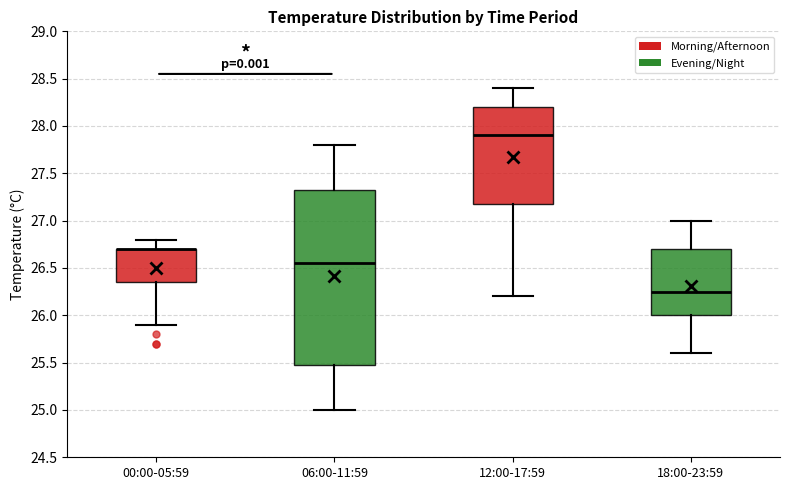

Reading left to right, read every box against the y-axis: the position of its median line, the range the box covers, and the ends of its whiskers. The values are not printed on the chart, so give them approximately, as read against the axis.

00:00-05:59: median 26.70 (drawn on the box's upper edge), box 26.35 to 26.70, whiskers 25.90 to 26.80
06:00-11:59: median 26.55, box 25.50 to 27.35, whiskers 25.00 to 27.80
12:00-17:59: median 27.90, box 27.20 to 28.20, whiskers 26.20 to 28.40
18:00-23:59: median 26.25, box 26.00 to 26.70, whiskers 25.60 to 27.00